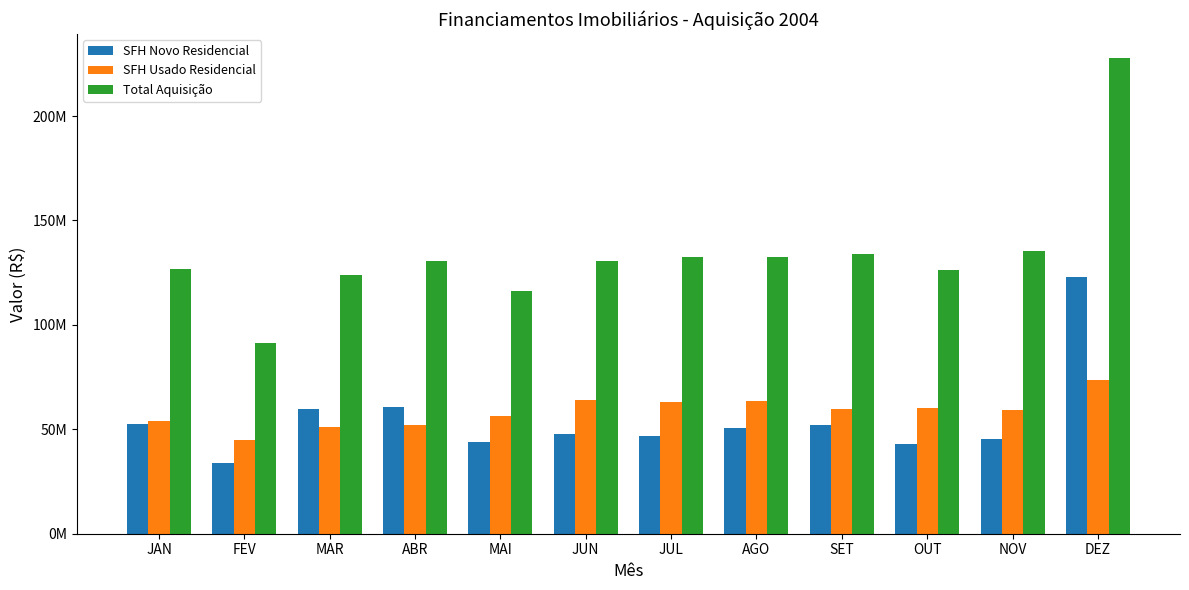

At which label is SFH Novo Residencial closest to 78537295?

ABR